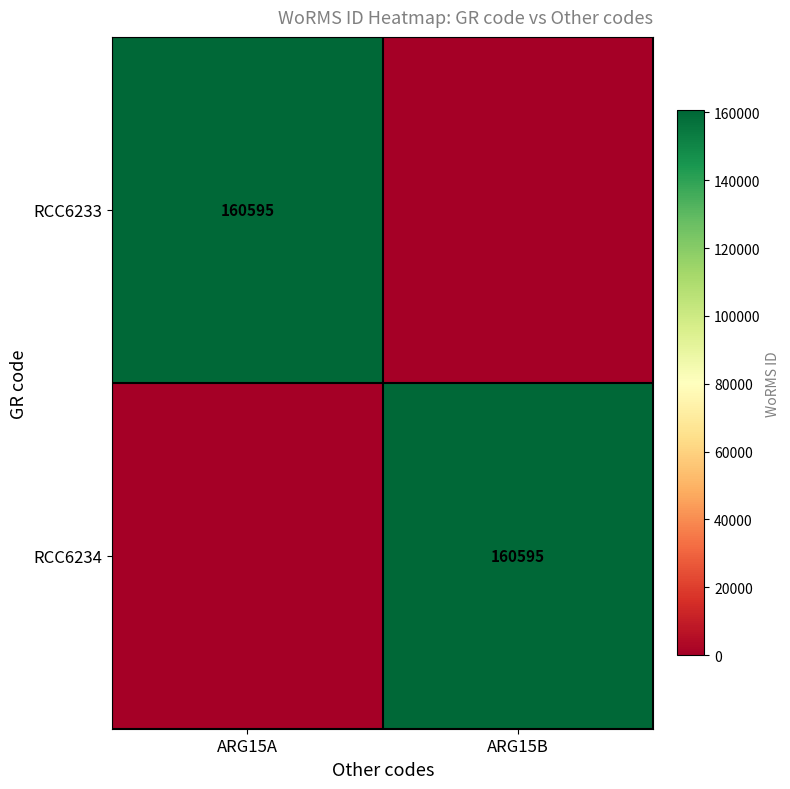

The RCC6233 series shows 160595 at ARG15A. True or false?

True